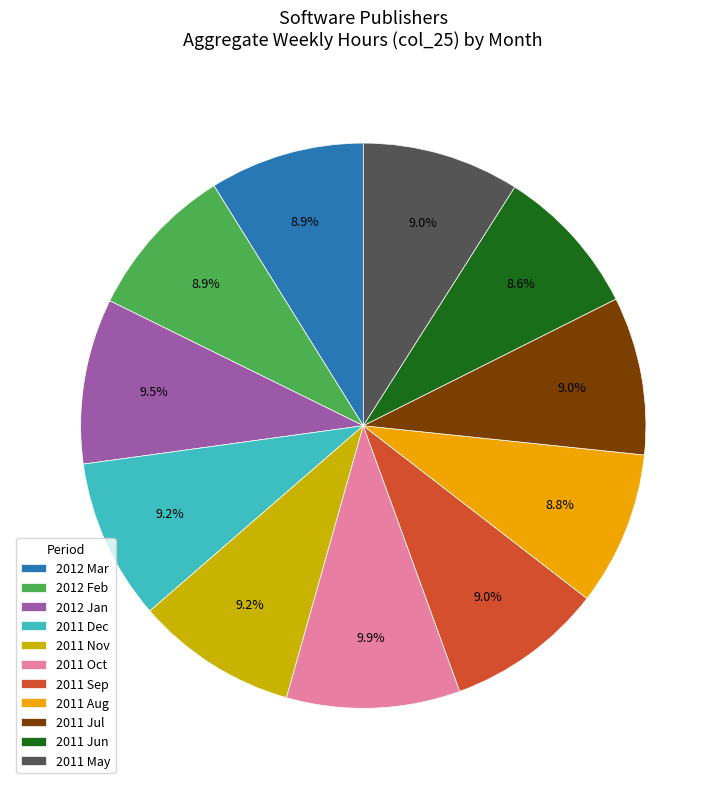

What is the ratio of the value at 2011 Sep to the value at 2011 Dec?

1.0